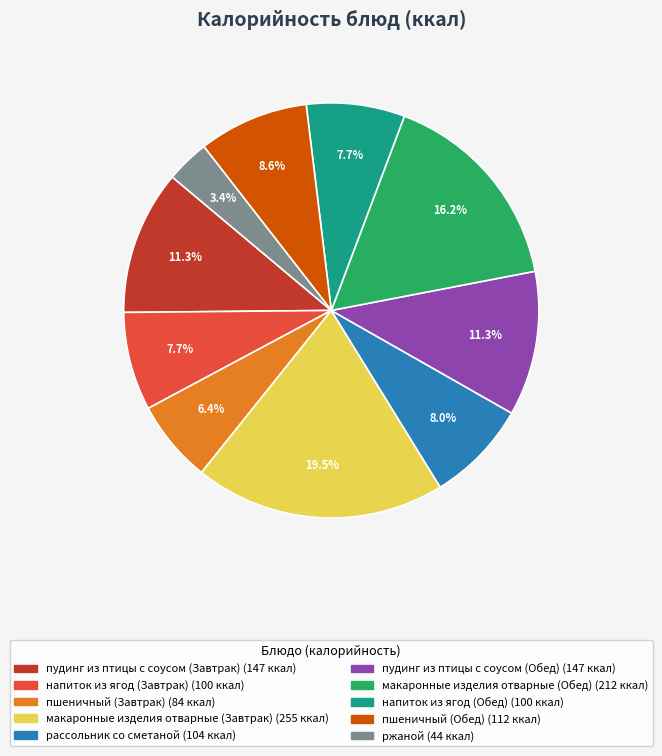

To the nearest percent, what percentage of the pie is пудинг из птицы с соусом (Завтрак)?

11%